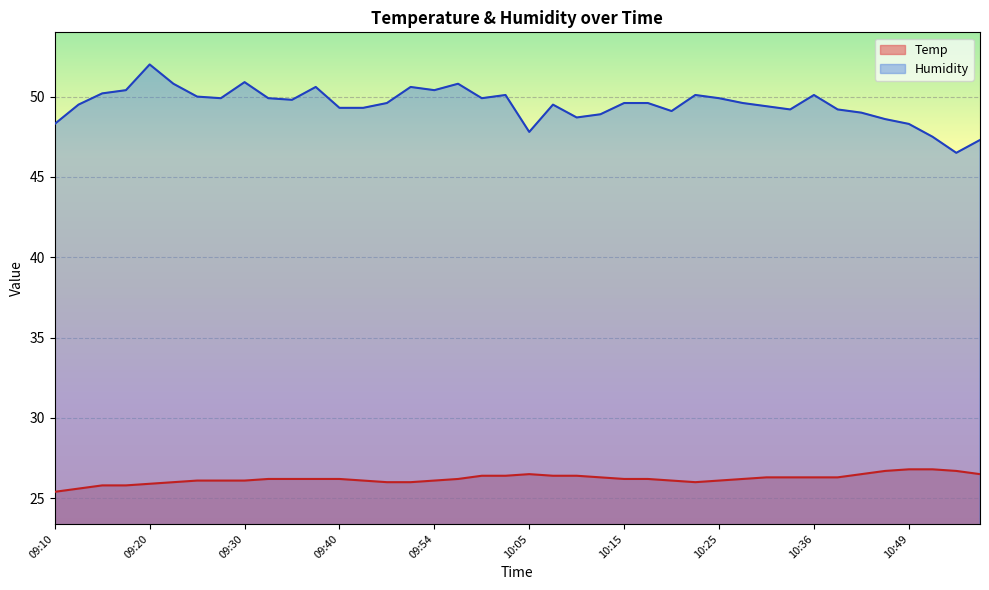

At which category does the chart reach its minimum across all series?

09:10